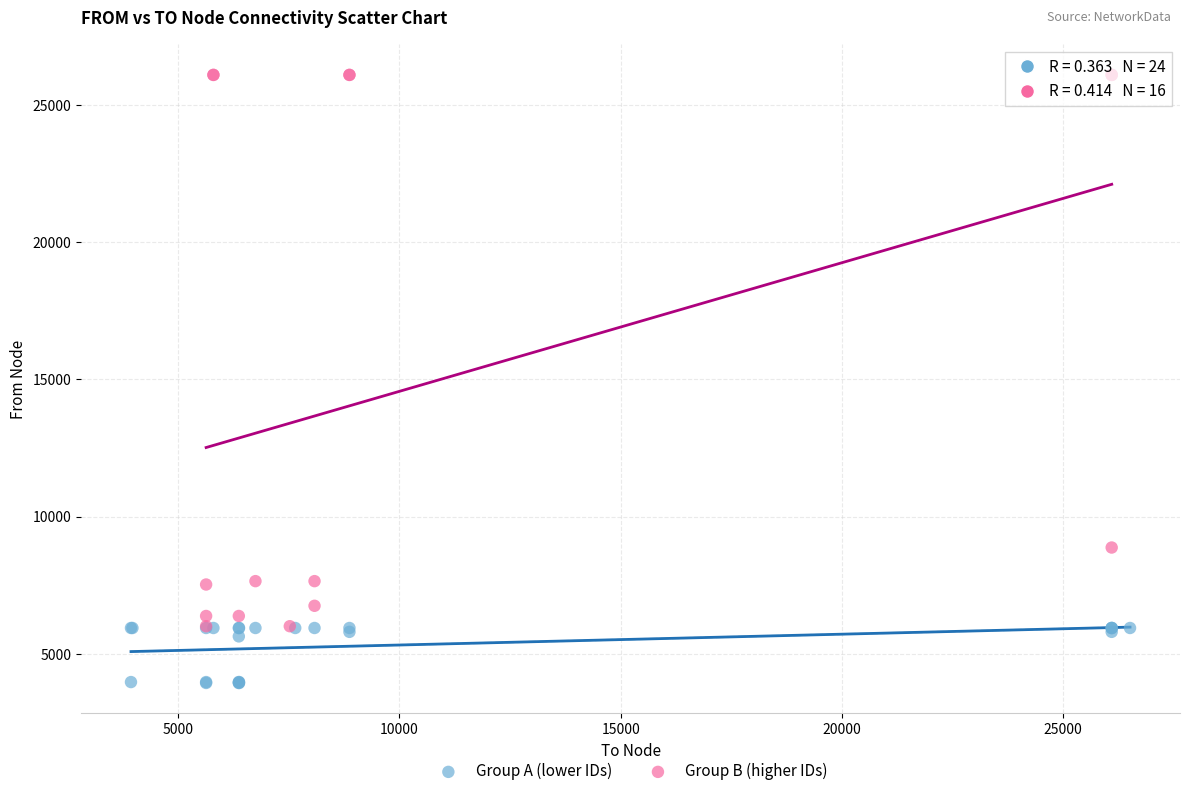

Which series has the largest Y range (max minus min)?

Group B (higher IDs)